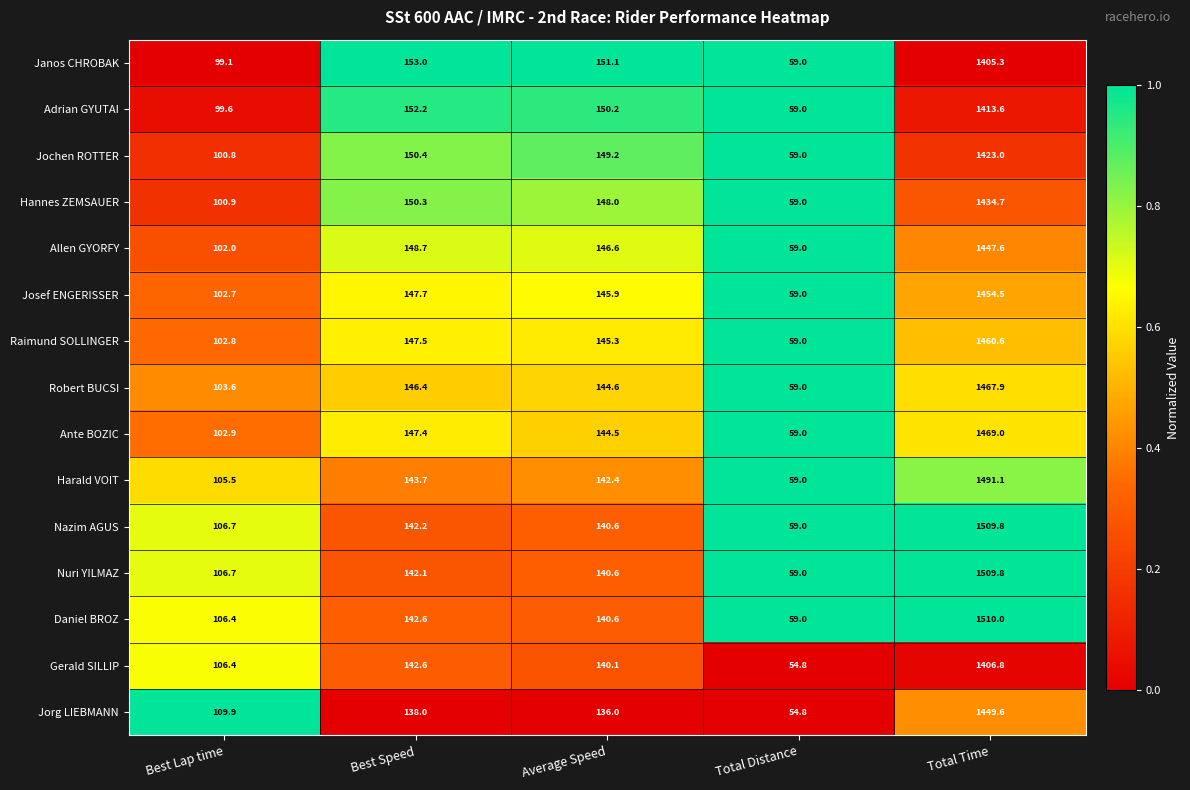

Which series changed the most between Best Speed and Average Speed?

Ante BOZIC